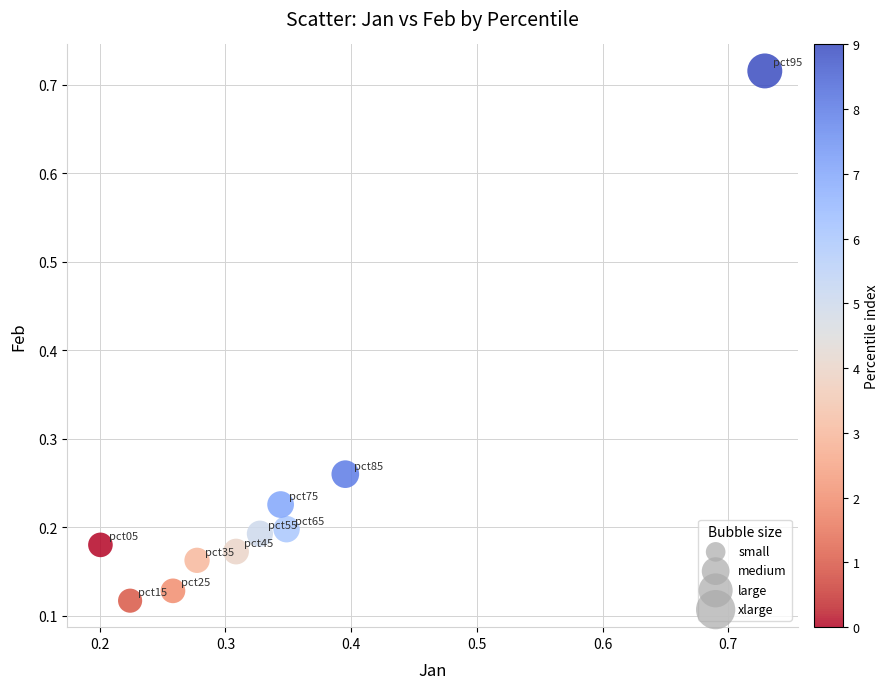

What is the range of Y values (max minus min)?

0.6